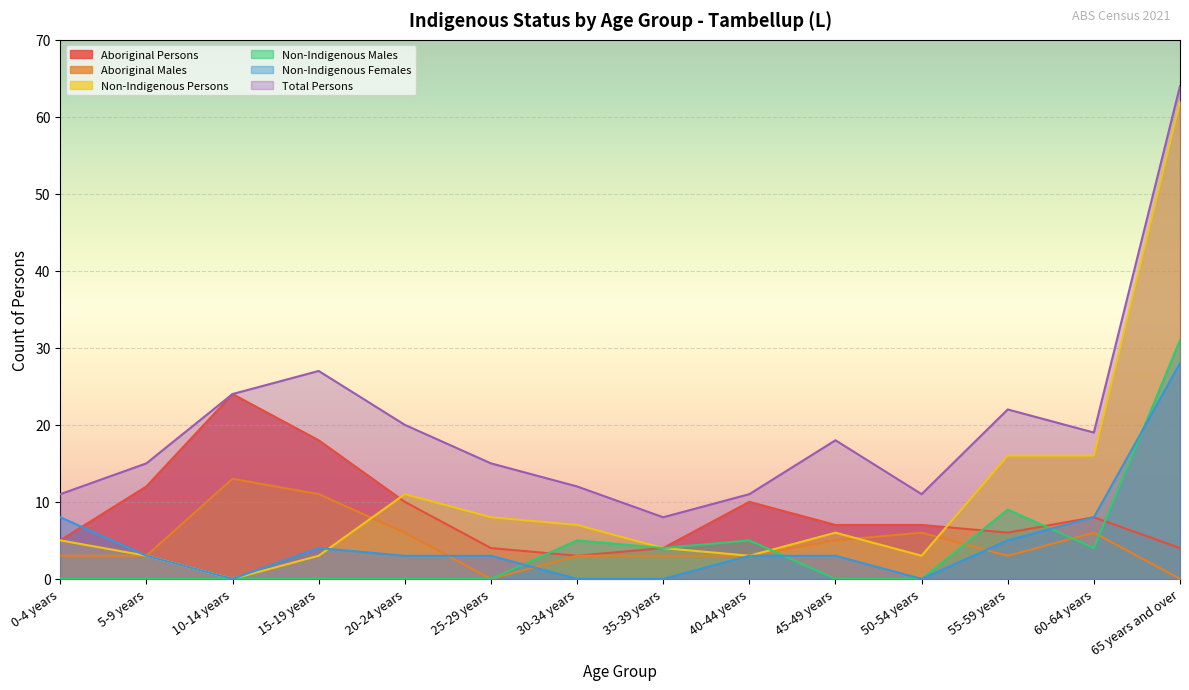

Reading left to right, list all the values displayed in this chart.

Aboriginal Persons: 0-4 years=5	5-9 years=12	10-14 years=24	15-19 years=18	20-24 years=10	25-29 years=4	30-34 years=3	35-39 years=4	40-44 years=10	45-49 years=7	50-54 years=7	55-59 years=6	60-64 years=8	65 years and over=4
Aboriginal Males: 0-4 years=3	5-9 years=3	10-14 years=13	15-19 years=11	20-24 years=6	25-29 years=0	30-34 years=3	35-39 years=3	40-44 years=3	45-49 years=5	50-54 years=6	55-59 years=3	60-64 years=6	65 years and over=0
Non-Indigenous Persons: 0-4 years=5	5-9 years=3	10-14 years=0	15-19 years=3	20-24 years=11	25-29 years=8	30-34 years=7	35-39 years=4	40-44 years=3	45-49 years=6	50-54 years=3	55-59 years=16	60-64 years=16	65 years and over=62
Non-Indigenous Males: 0-4 years=0	5-9 years=0	10-14 years=0	15-19 years=0	20-24 years=0	25-29 years=0	30-34 years=5	35-39 years=4	40-44 years=5	45-49 years=0	50-54 years=0	55-59 years=9	60-64 years=4	65 years and over=31
Non-Indigenous Females: 0-4 years=8	5-9 years=3	10-14 years=0	15-19 years=4	20-24 years=3	25-29 years=3	30-34 years=0	35-39 years=0	40-44 years=3	45-49 years=3	50-54 years=0	55-59 years=5	60-64 years=8	65 years and over=28
Total Persons: 0-4 years=11	5-9 years=15	10-14 years=24	15-19 years=27	20-24 years=20	25-29 years=15	30-34 years=12	35-39 years=8	40-44 years=11	45-49 years=18	50-54 years=11	55-59 years=22	60-64 years=19	65 years and over=64